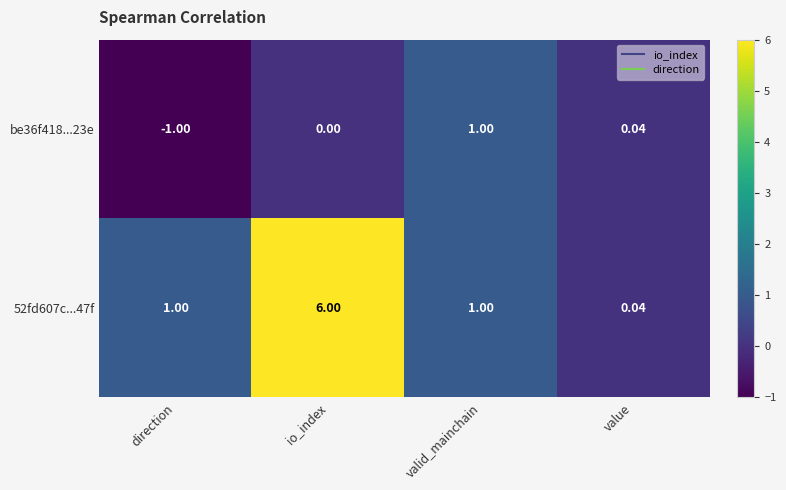

How many distinct data groups are displayed?

2